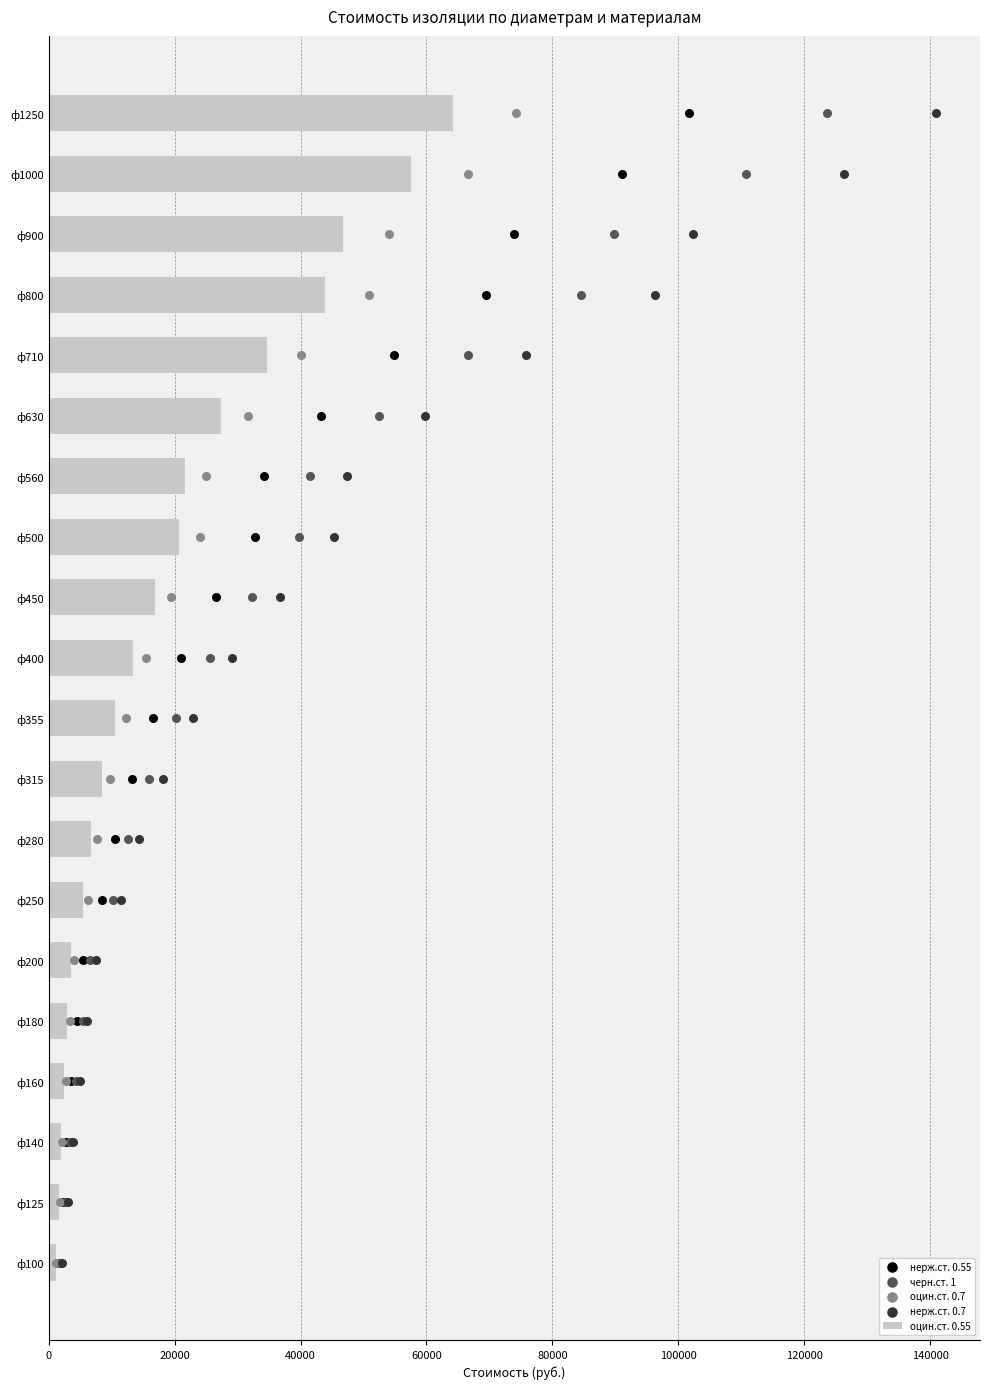

The value of оцин.ст. 0.55 at ф900 is 46699.4. True or false?

True